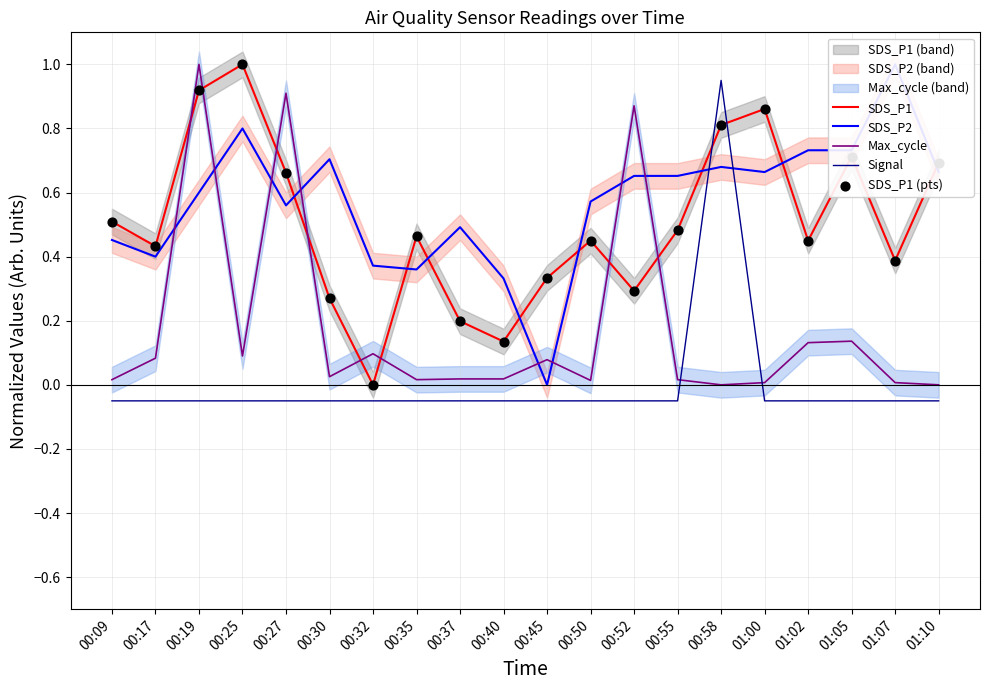

Which series has the largest total across all categories?

SDS_P2